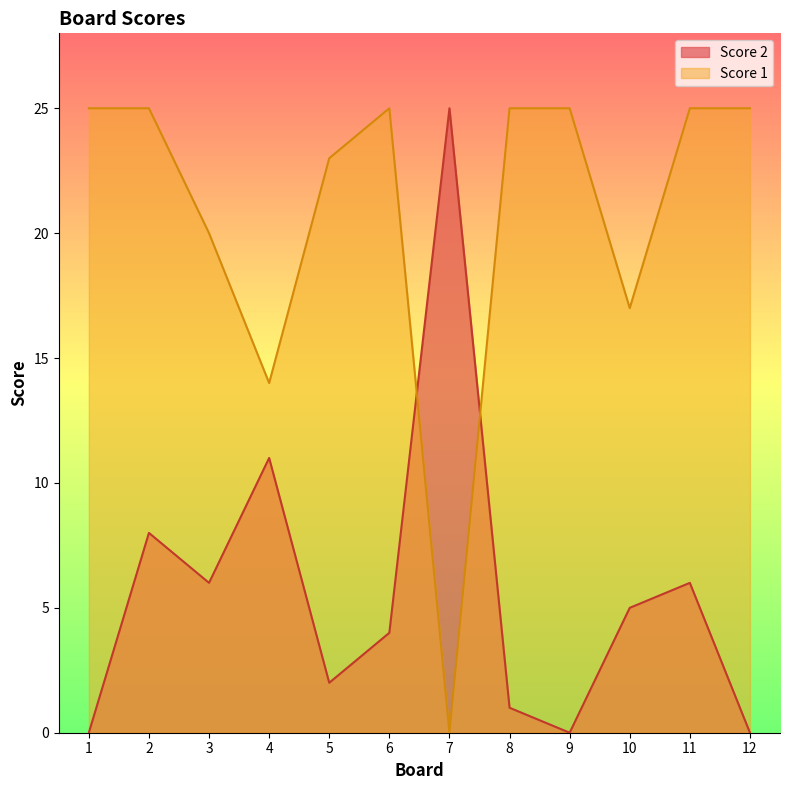

Reading left to right, list all the values displayed in this chart.

Score 2: 1=0	2=8	3=6	4=11	5=2	6=4	7=25	8=1	9=0	10=5	11=6	12=0
Score 1: 1=25	2=25	3=20	4=14	5=23	6=25	7=0	8=25	9=25	10=17	11=25	12=25